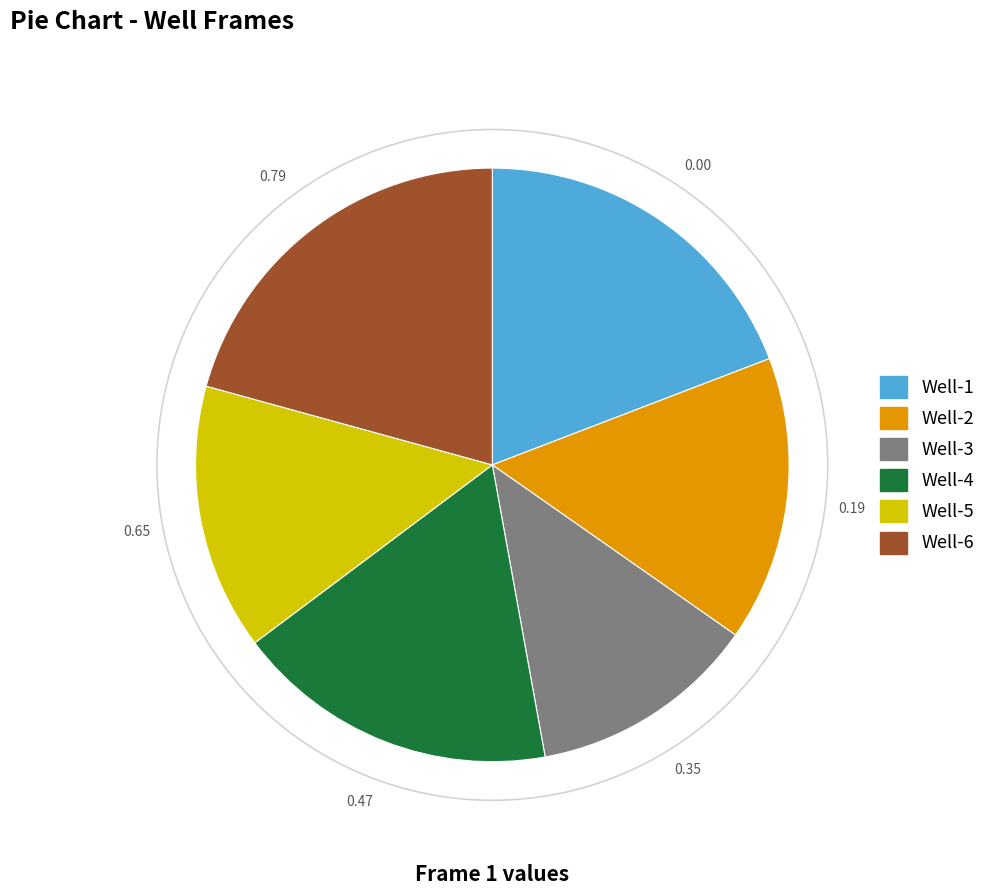

Rank the categories by value from highest to lowest.

Well-6, Well-1, Well-4, Well-2, Well-5, Well-3